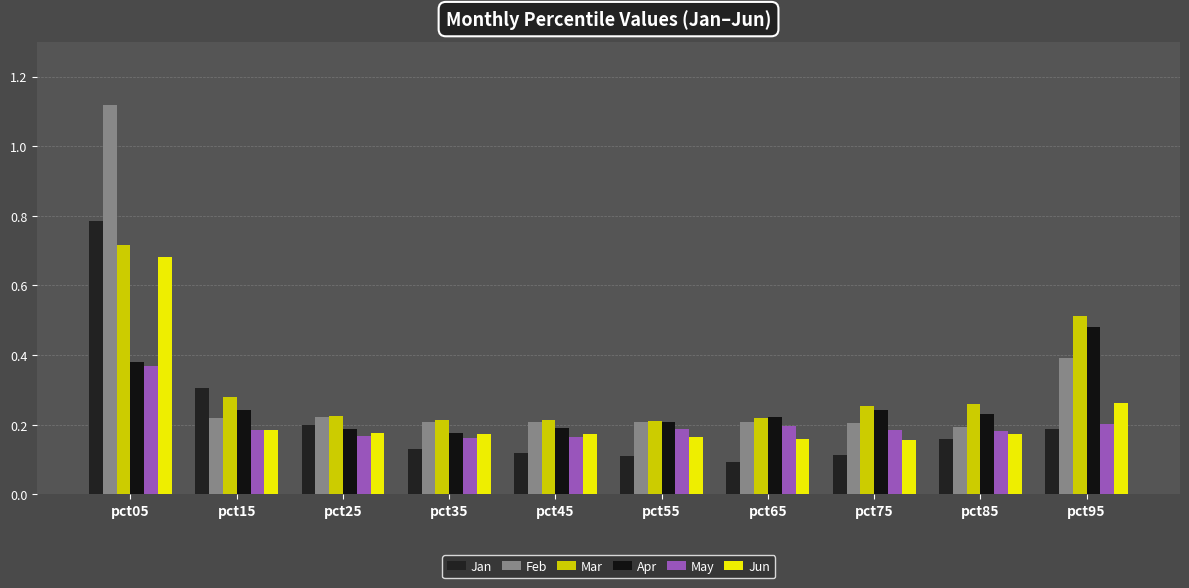

How many data points does each series have?

10